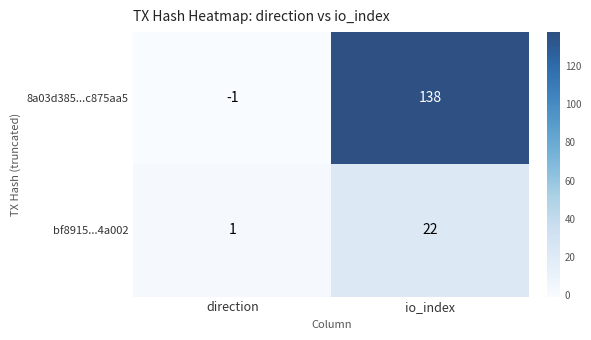

Where is 8a03d385...c875aa5 nearest to the value 68?

direction